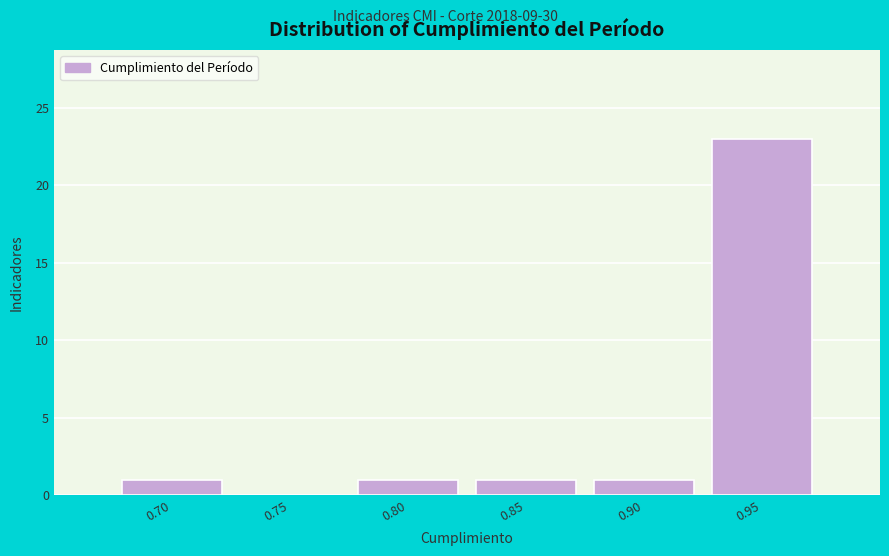

Reading left to right, extract all data points from this chart.

0.70=1	0.75=0	0.80=1	0.85=1	0.90=1	0.95=23